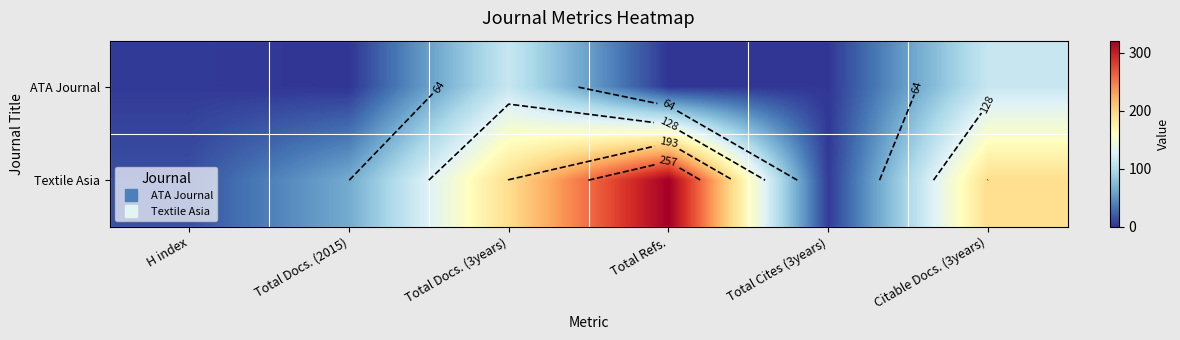

Is it true that ATA Journal equals 79 at Total Refs.?

False